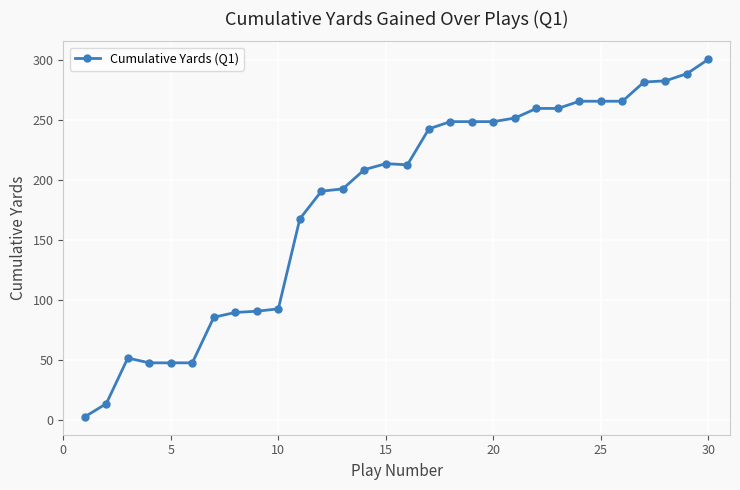

What is the value of the 8th point from the left?

90